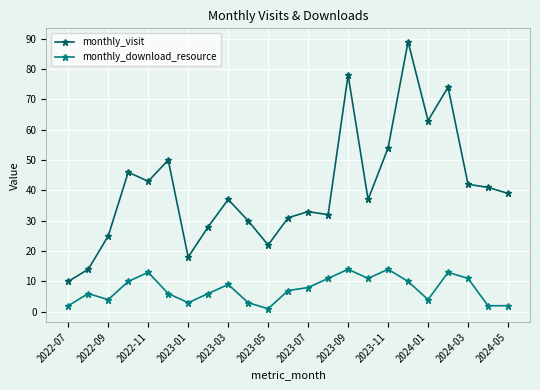

Which series has the largest total across all categories?

monthly_visit